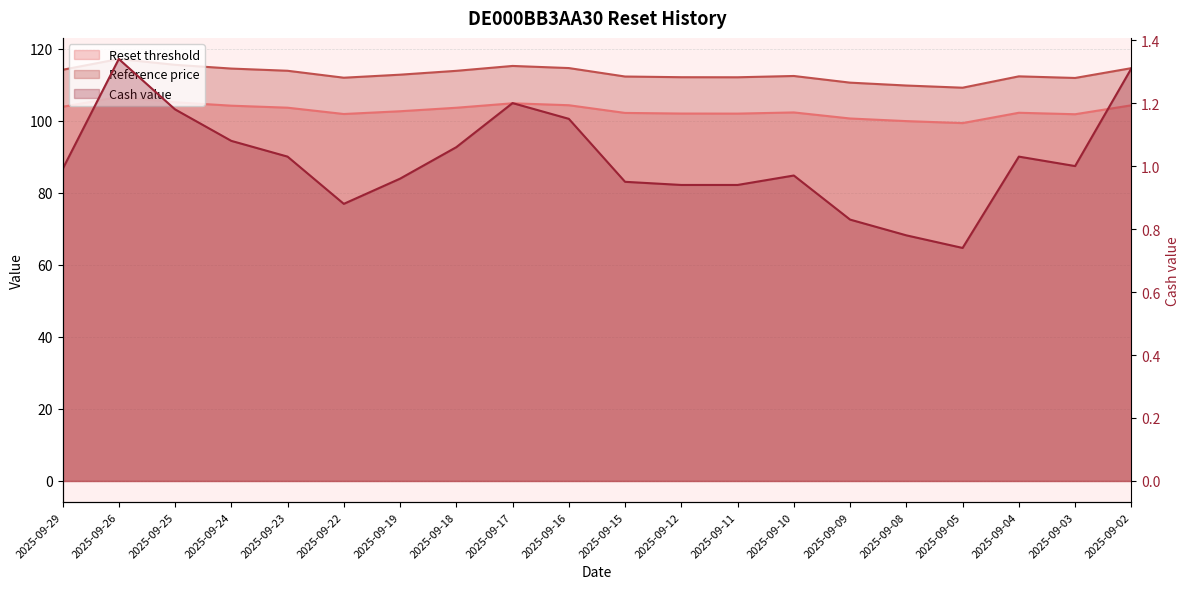

True or false: Reset threshold and Cash value intersect in this chart.

False